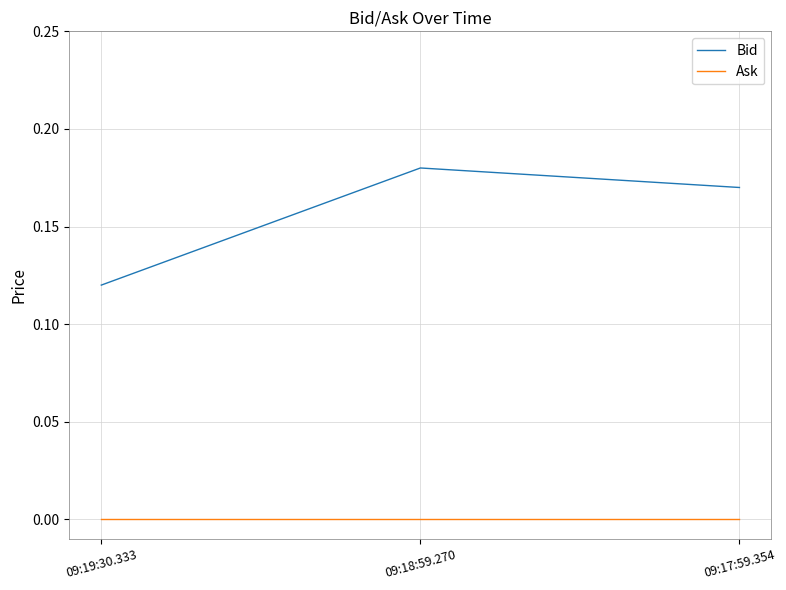

Is it true that Bid equals 0.2 at 09:19:30.333?

False